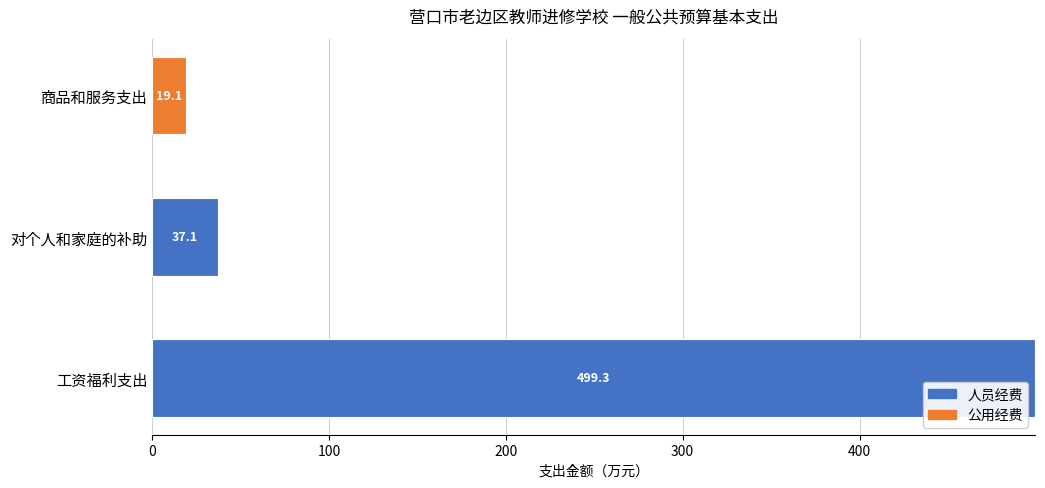

How many distinct data groups are displayed?

2